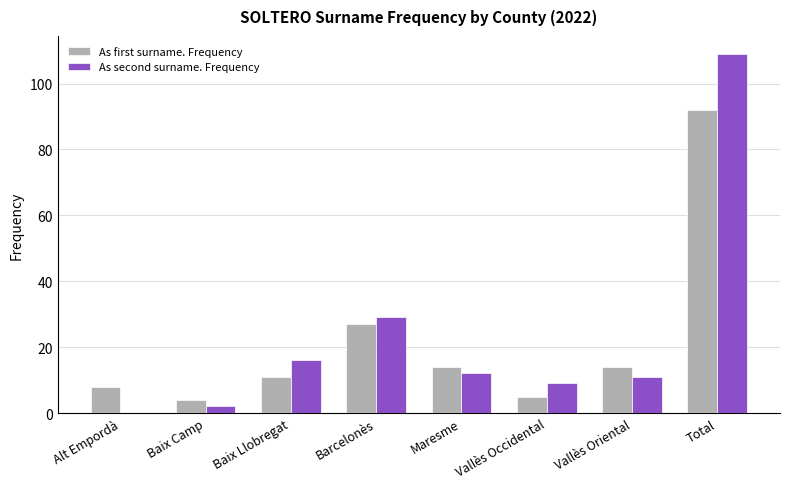

Which series changed the most between Barcelonès and Maresme?

As second surname. Frequency